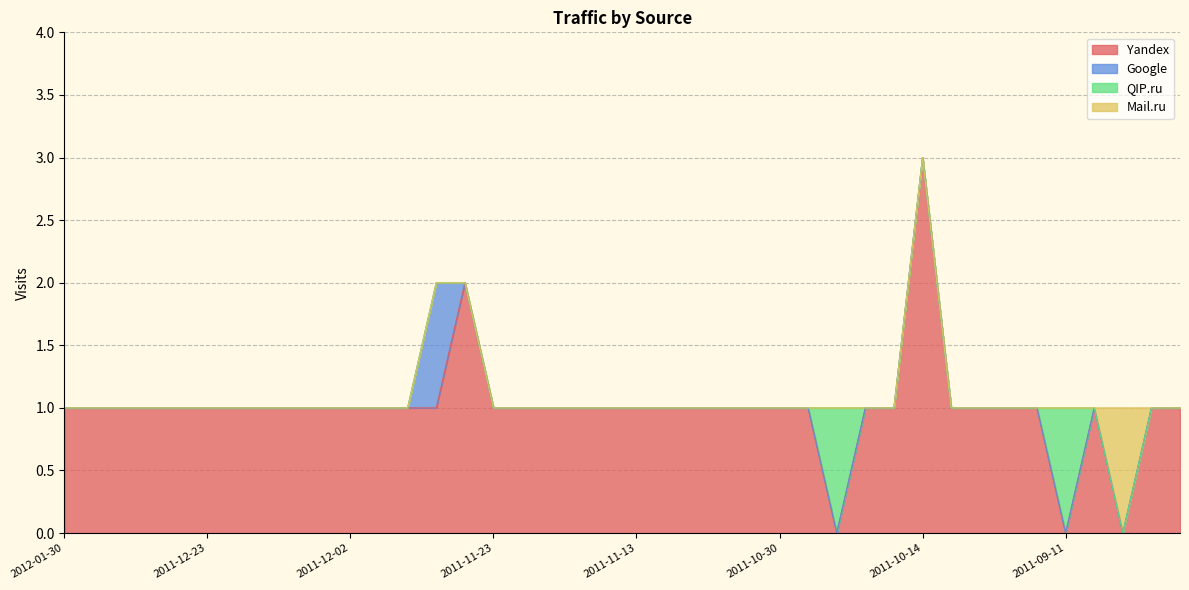

At which category is the sum across all series the highest?

2011-10-14